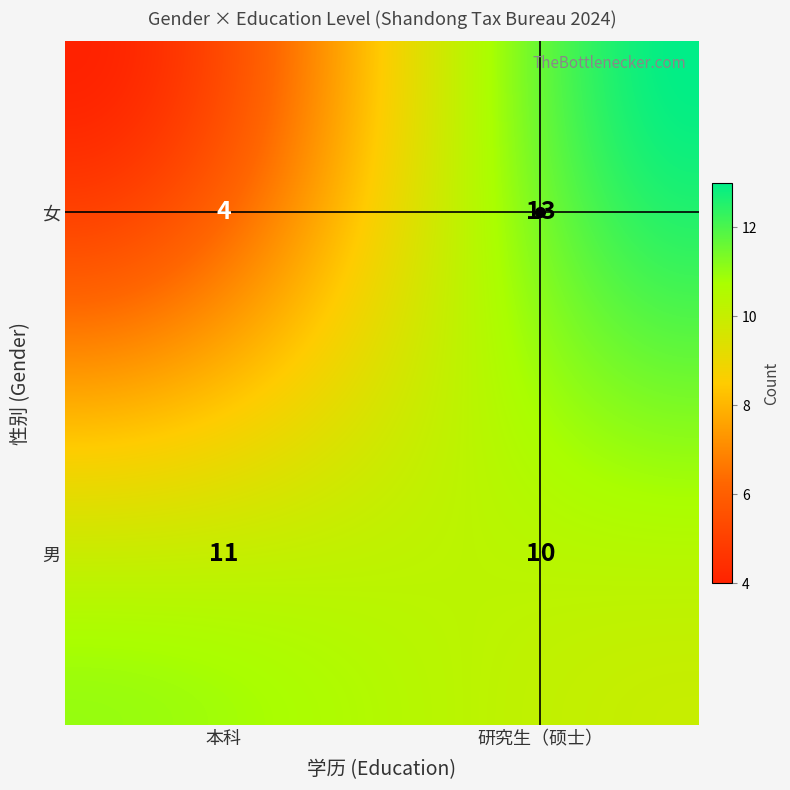

The 男 series shows 2 at 4. True or false?

False